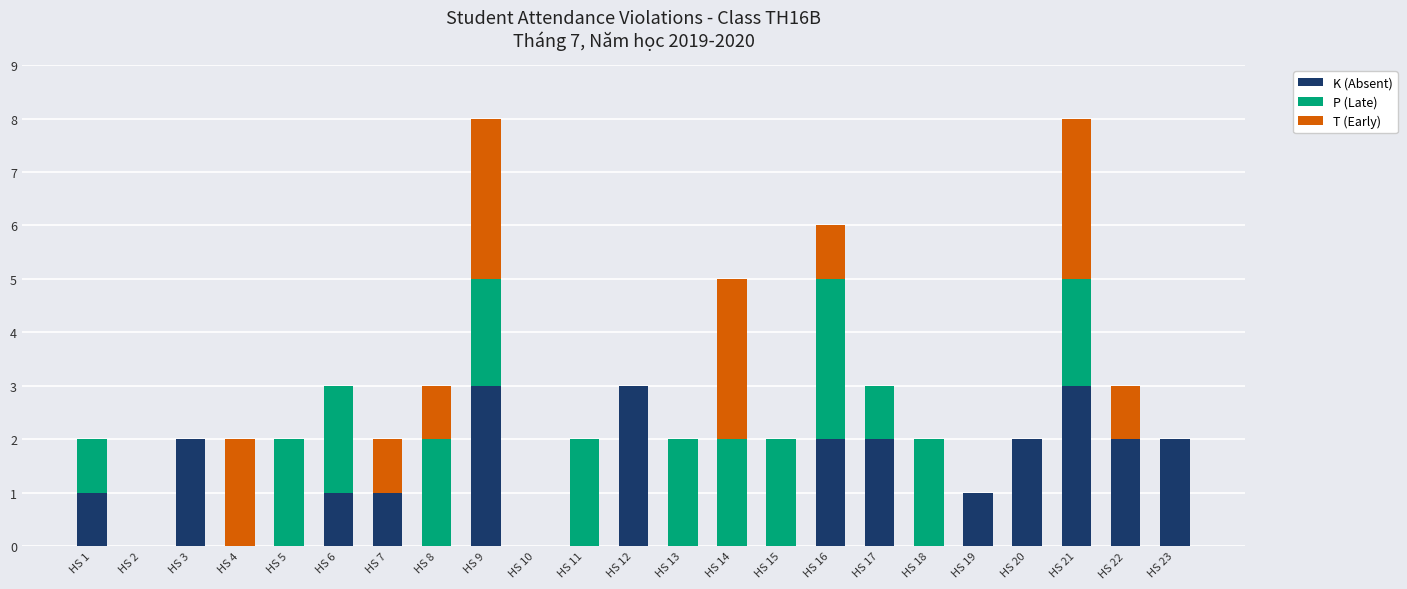

Are the bars grouped side by side (vs. stacked)?

No